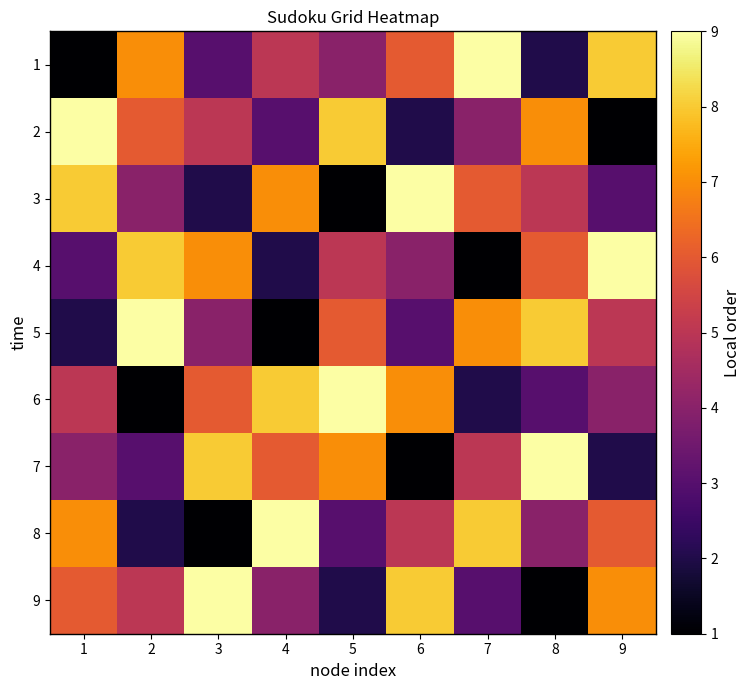

How many series are shown in this chart?

9